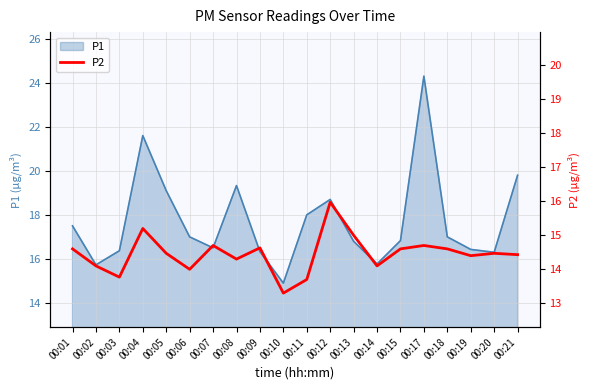

Which has a higher value, 00:17 or 00:20?

00:17